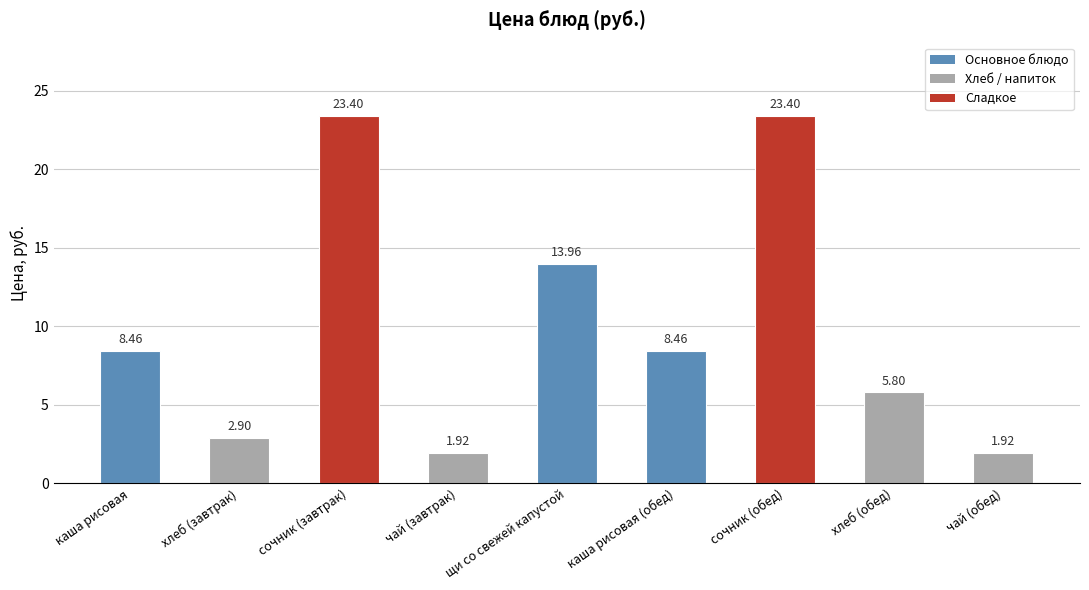

What is the sum of all values?

90.2